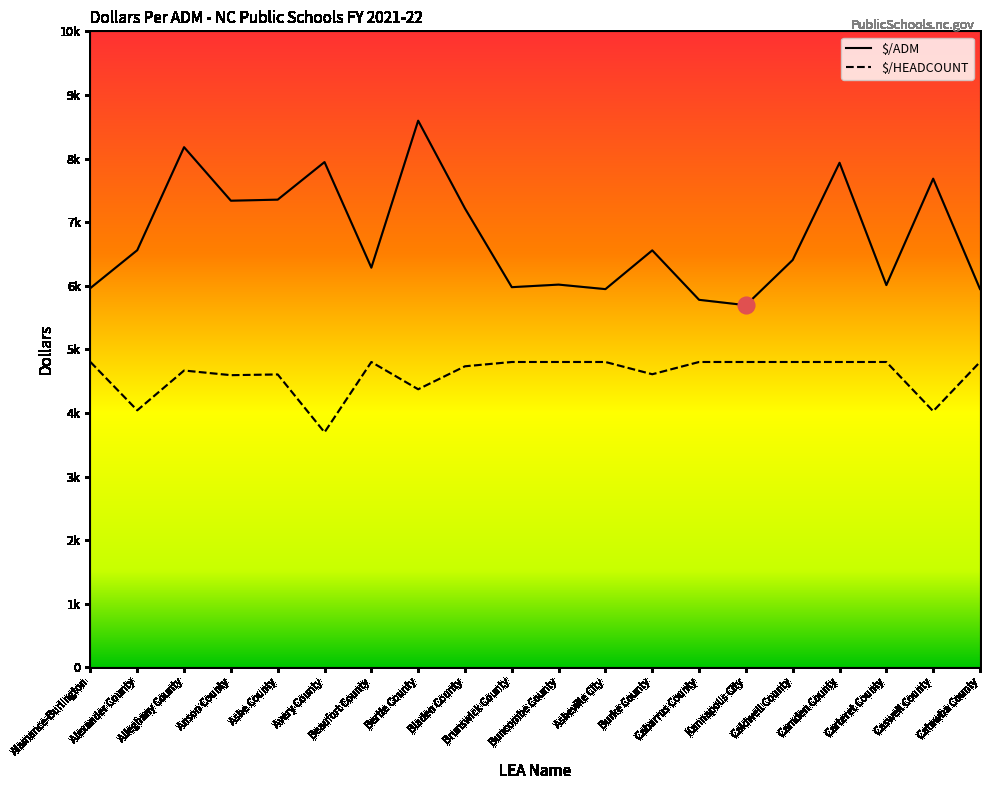

The value of $/HEADCOUNT at Buncombe County is 4800.6. True or false?

True